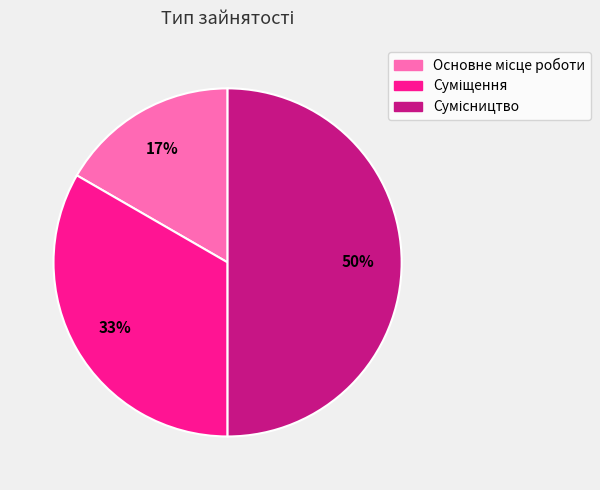

To the nearest percent, what is the difference between the largest and smallest slice percentages?

33%